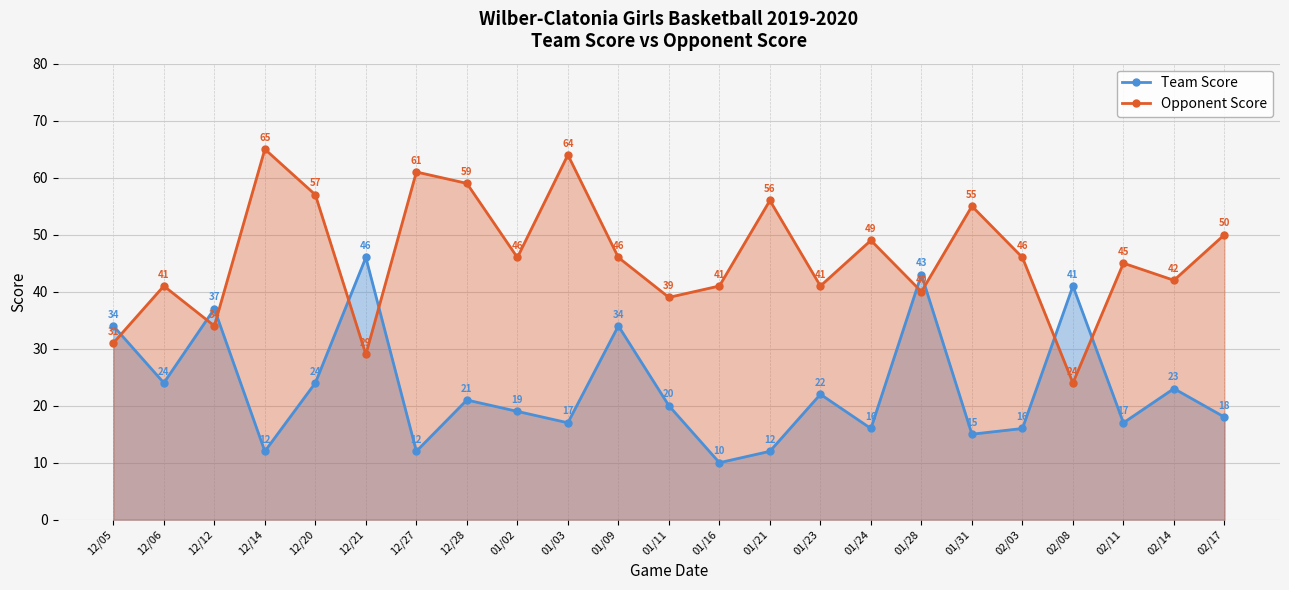

After their last crossing, which series has the higher values: Opponent Score or Team Score?

Opponent Score